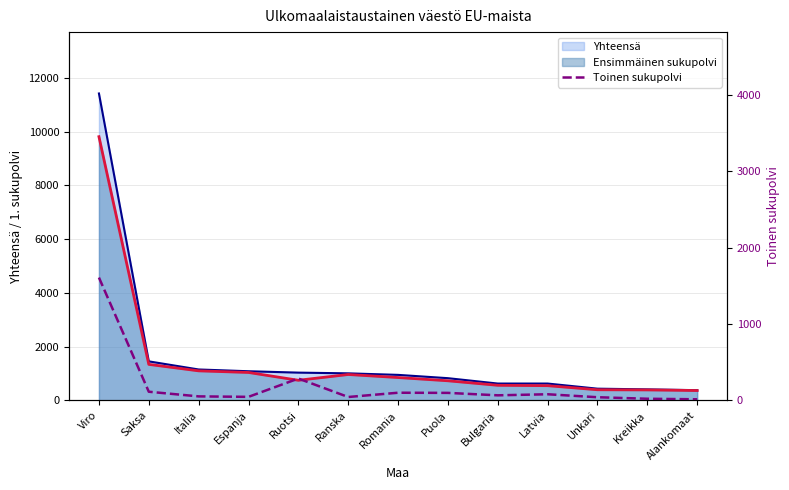

What is the approximate value at Puola?

97